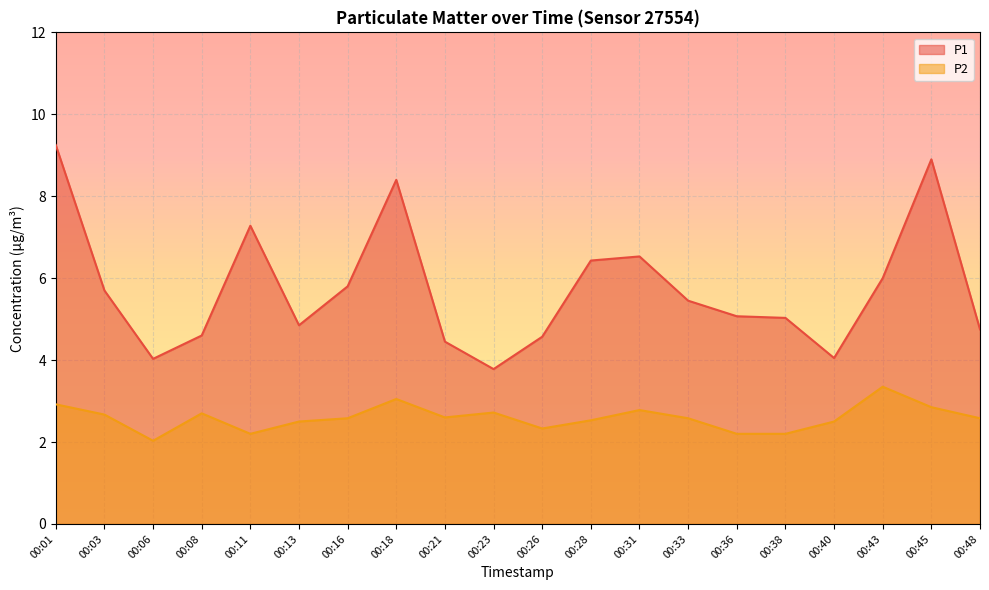

What is the sum of the P1 values at 00:36 and 00:08?

9.7